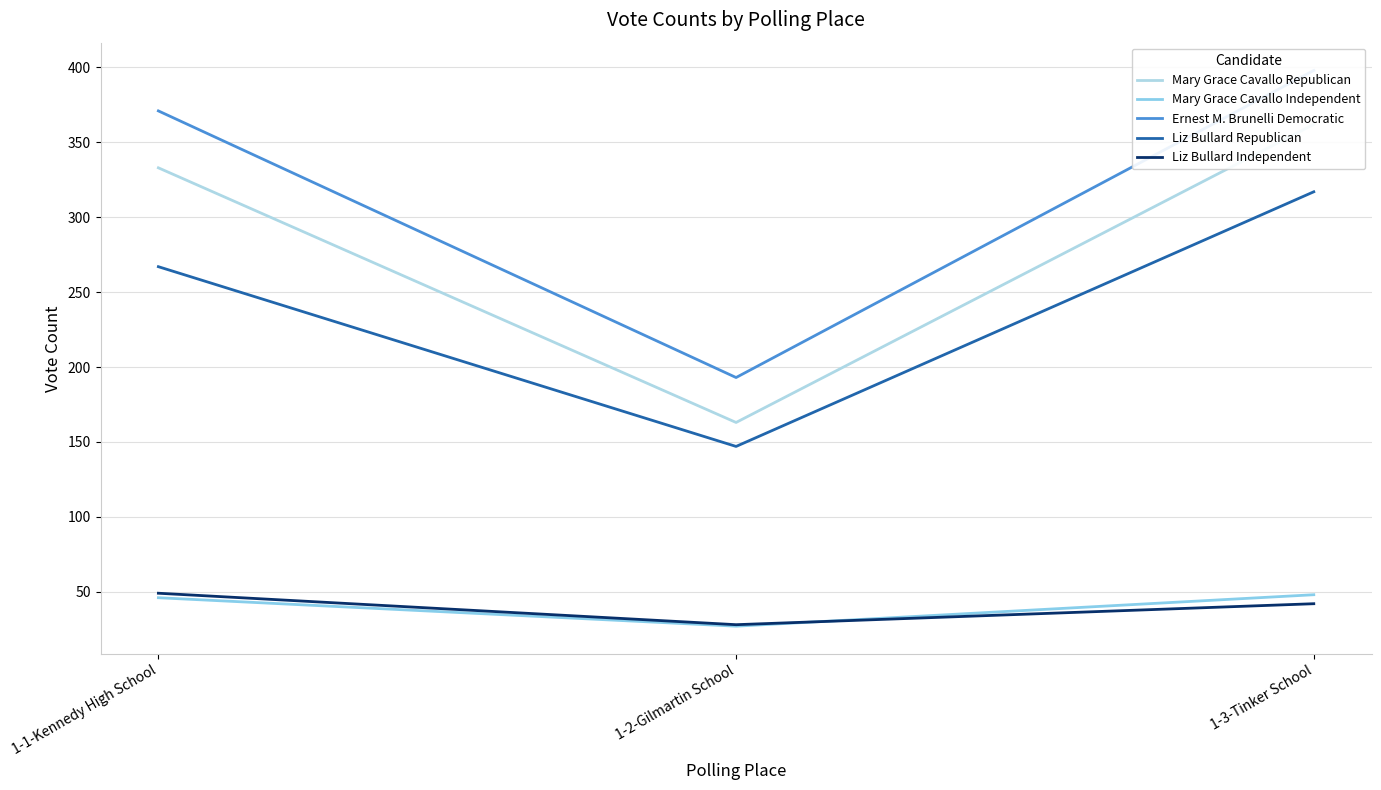

What position from the left is 1-1-Kennedy High School?

1